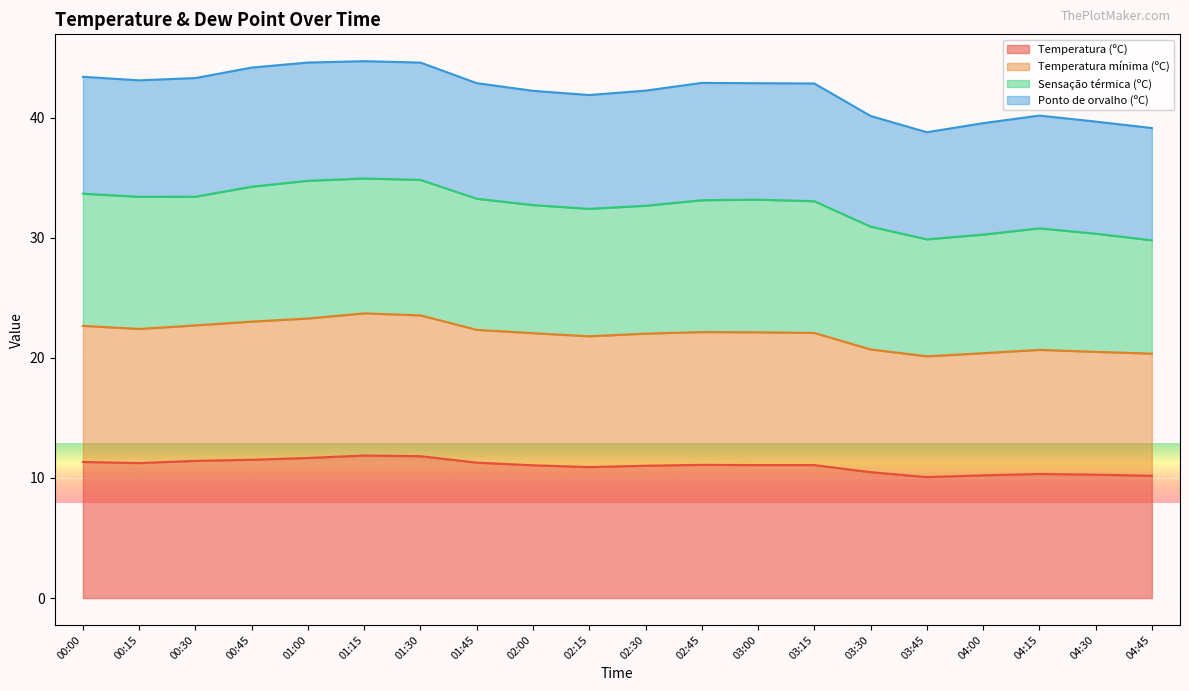

Rank the categories by Temperatura (ºC) value from lowest to highest.

03:45, 04:45, 04:00, 04:30, 04:15, 03:30, 02:15, 02:30, 02:00, 03:15, 03:00, 02:45, 00:15, 01:45, 00:00, 00:30, 00:45, 01:00, 01:30, 01:15